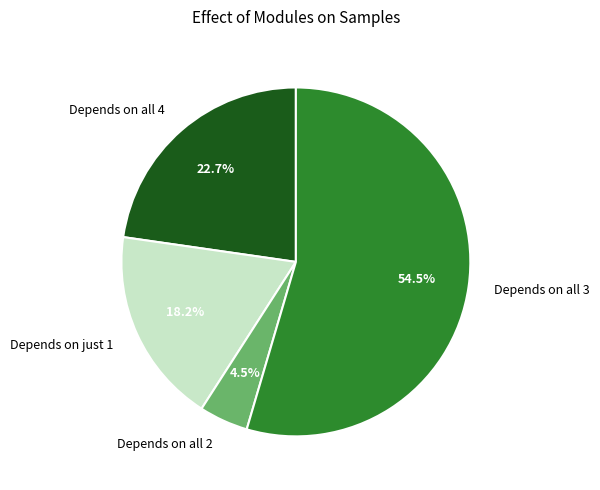

Rank the categories by value from highest to lowest.

Depends on all 3, Depends on all 4, Depends on just 1, Depends on all 2